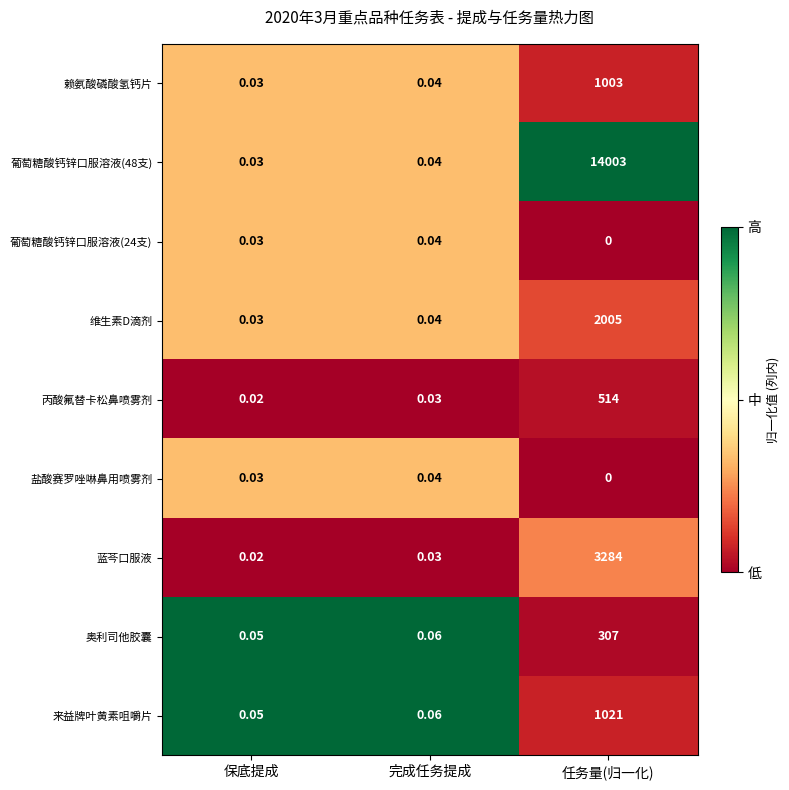

Is the value of 葡萄糖酸钙锌口服溶液(48支) at 完成任务提成 greater than the value of 奥利司他胶囊 at 完成任务提成?

No